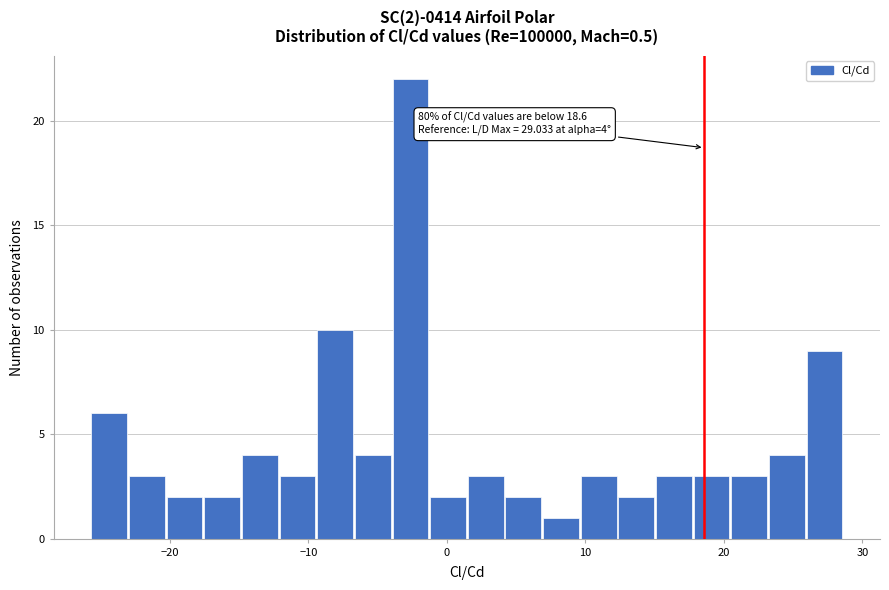

Around what value on the x-axis is the tallest bar? Give the approximate position of its centre, as read against the axis.

-3